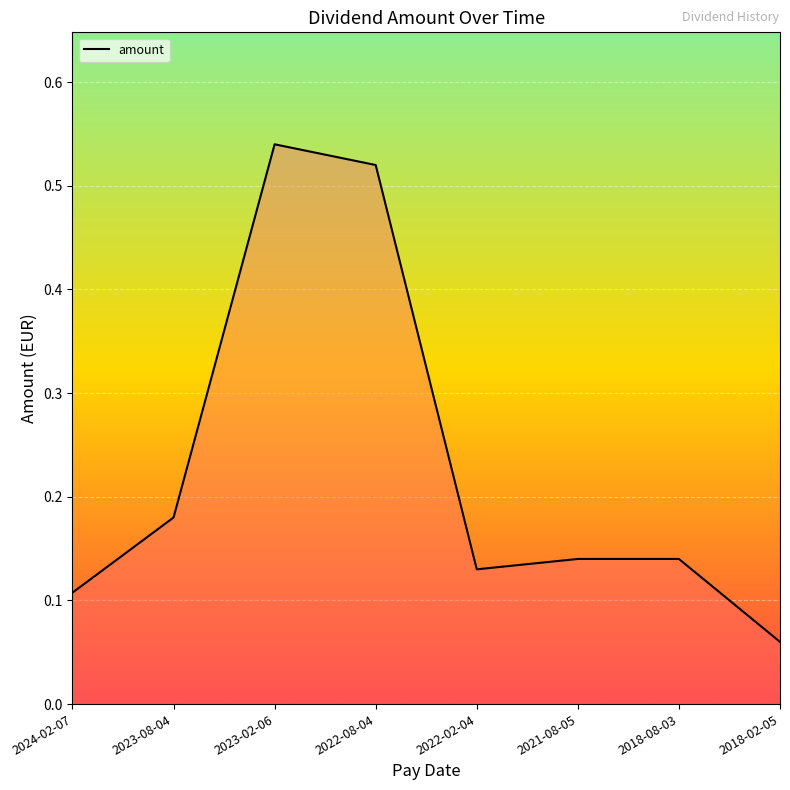

True or false: the data has more than 0 interior local peaks.

True